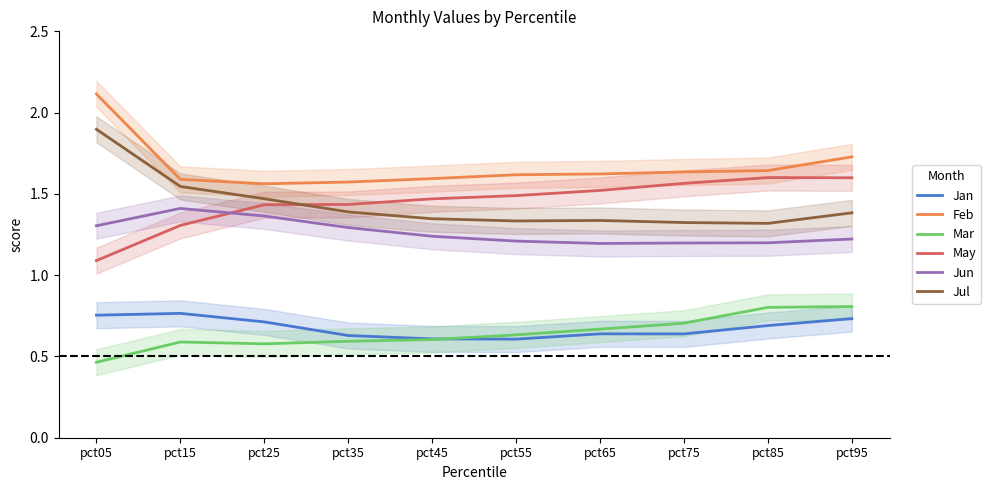

Which has a higher value, pct45 or pct65?

pct65